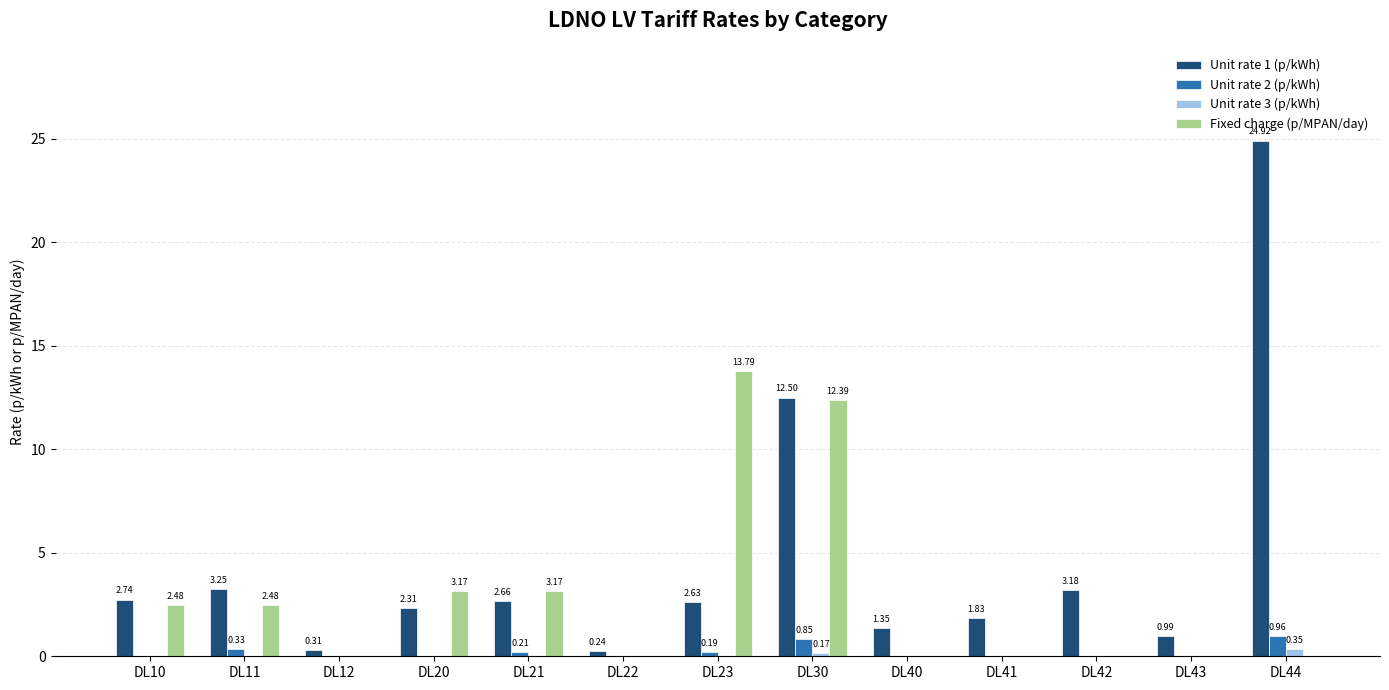

Is the value of Unit rate 2 (p/kWh) at DL12 greater than the value of Fixed charge (p/MPAN/day) at DL23?

No